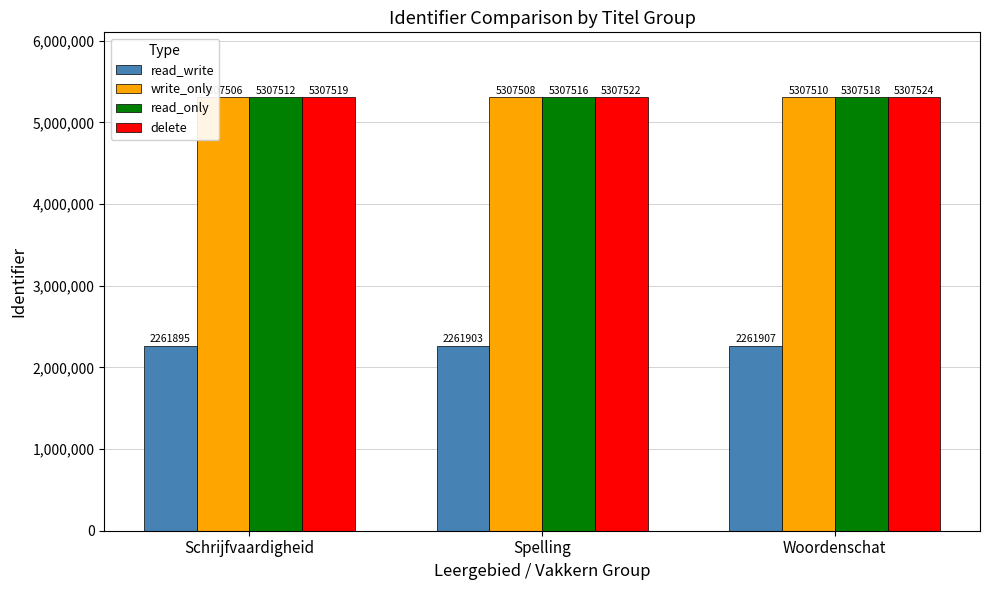

What position from the right is Spelling?

2